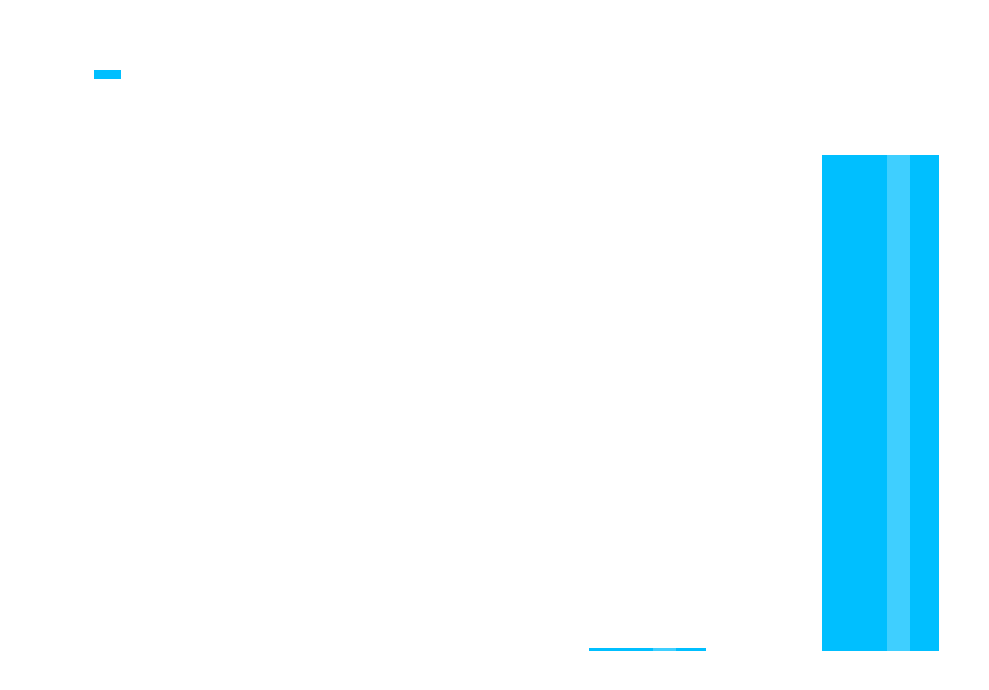

How many data points are less than 300?

2